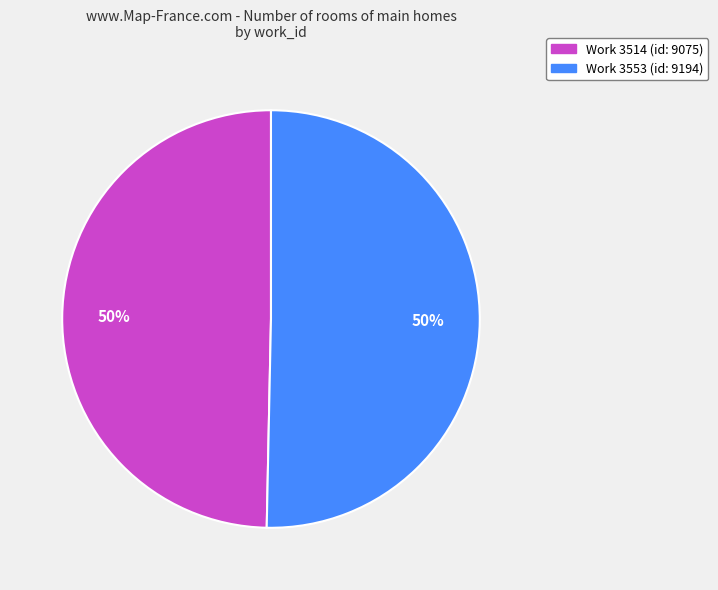

To the nearest percent, what is the average slice percentage?

50%